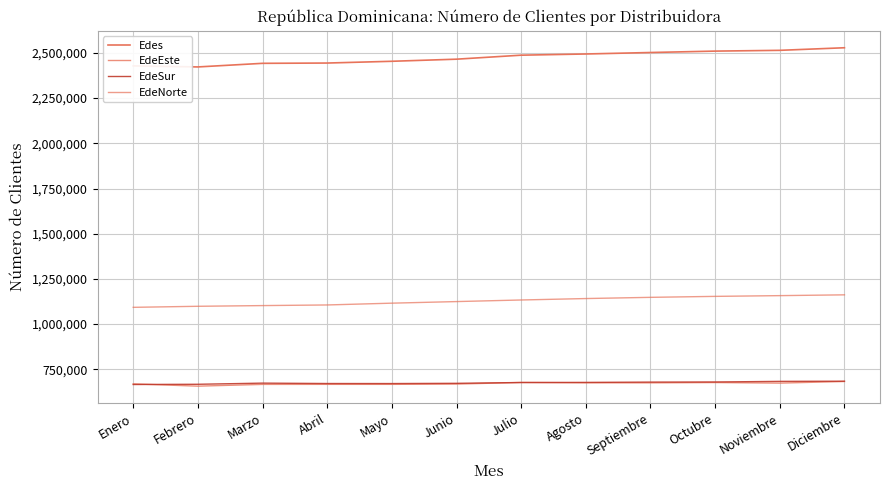

Is the value of EdeNorte at Noviembre greater than the value of Edes at Febrero?

No